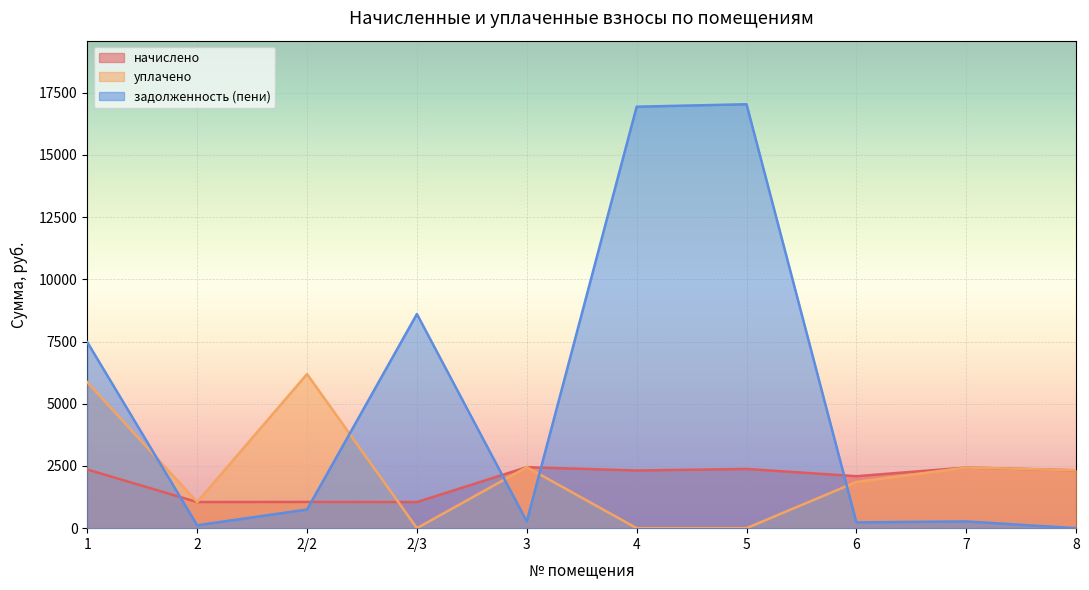

The value of задолженность (пени) at 1 is 7475.7. True or false?

True